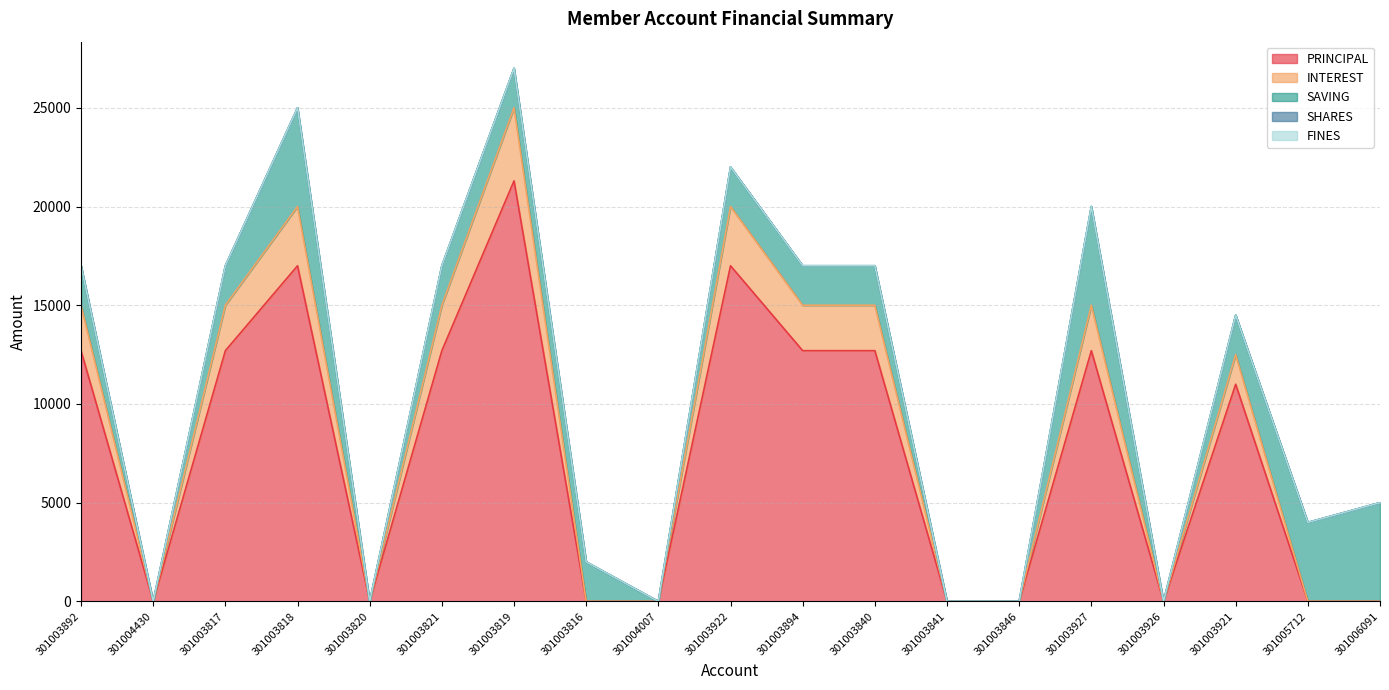

Reading right to left, what are all the values shown in this chart?

PRINCIPAL: 301006091=0	301005712=0	301003921=11000	301003926=0	301003927=12700	301003846=0	301003841=0	301003840=12700	301003894=12700	301003922=17000	301004007=0	301003816=0	301003819=21300	301003821=12700	301003820=0	301003818=17000	301003817=12700	301004430=0	301003892=12700
INTEREST: 301006091=0	301005712=0	301003921=1500	301003926=0	301003927=2300	301003846=0	301003841=0	301003840=2300	301003894=2300	301003922=3000	301004007=0	301003816=0	301003819=3700	301003821=2300	301003820=0	301003818=3000	301003817=2300	301004430=0	301003892=2300
SAVING: 301006091=5000	301005712=4000	301003921=2000	301003926=0	301003927=5000	301003846=0	301003841=0	301003840=2000	301003894=2000	301003922=2000	301004007=0	301003816=2000	301003819=2000	301003821=2000	301003820=0	301003818=5000	301003817=2000	301004430=0	301003892=2000
SHARES: 301006091=0	301005712=0	301003921=0	301003926=0	301003927=0	301003846=0	301003841=0	301003840=0	301003894=0	301003922=0	301004007=0	301003816=0	301003819=0	301003821=0	301003820=0	301003818=0	301003817=0	301004430=0	301003892=0
FINES: 301006091=0	301005712=0	301003921=0	301003926=0	301003927=0	301003846=0	301003841=0	301003840=0	301003894=0	301003922=0	301004007=0	301003816=0	301003819=0	301003821=0	301003820=0	301003818=0	301003817=0	301004430=0	301003892=0